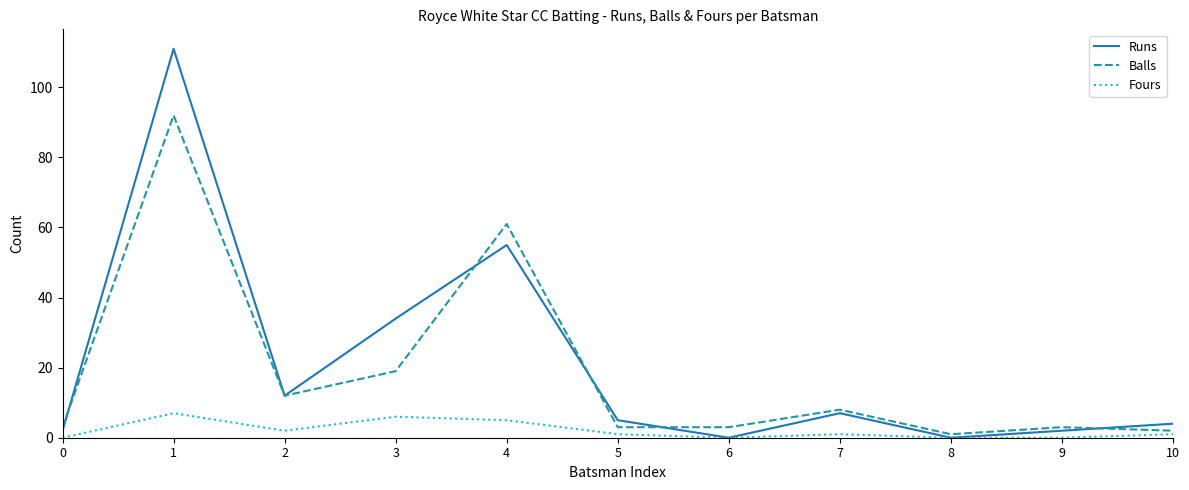

True or false: Runs has a value of 34 at 3.

True